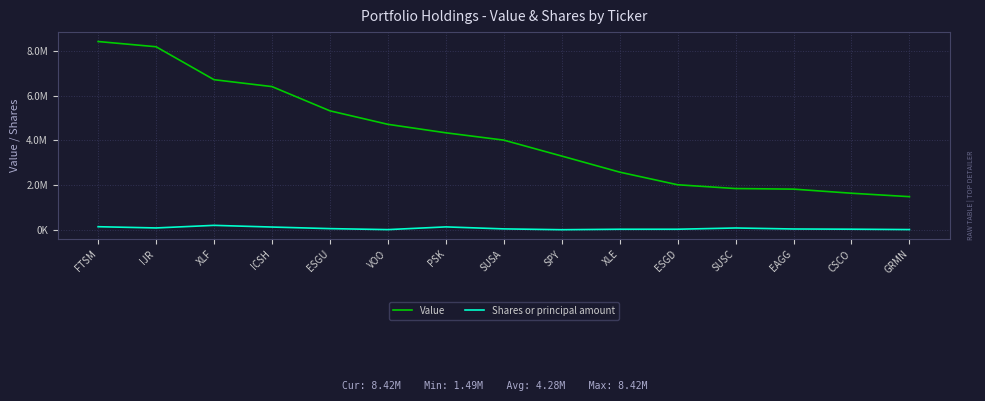

What is the average value of the Shares or principal amount series?

69383